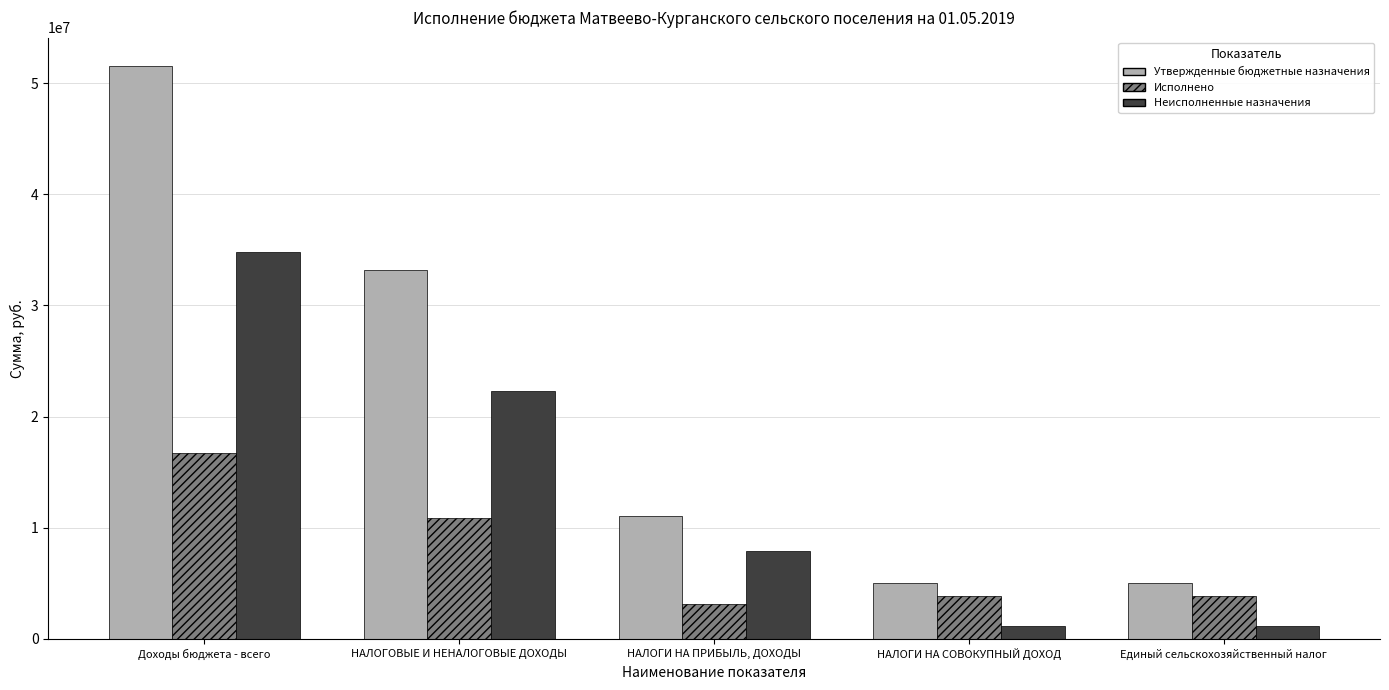

List the series in order of their overall mean, highest first.

Утвержденные бюджетные назначения, Неисполненные назначения, Исполнено